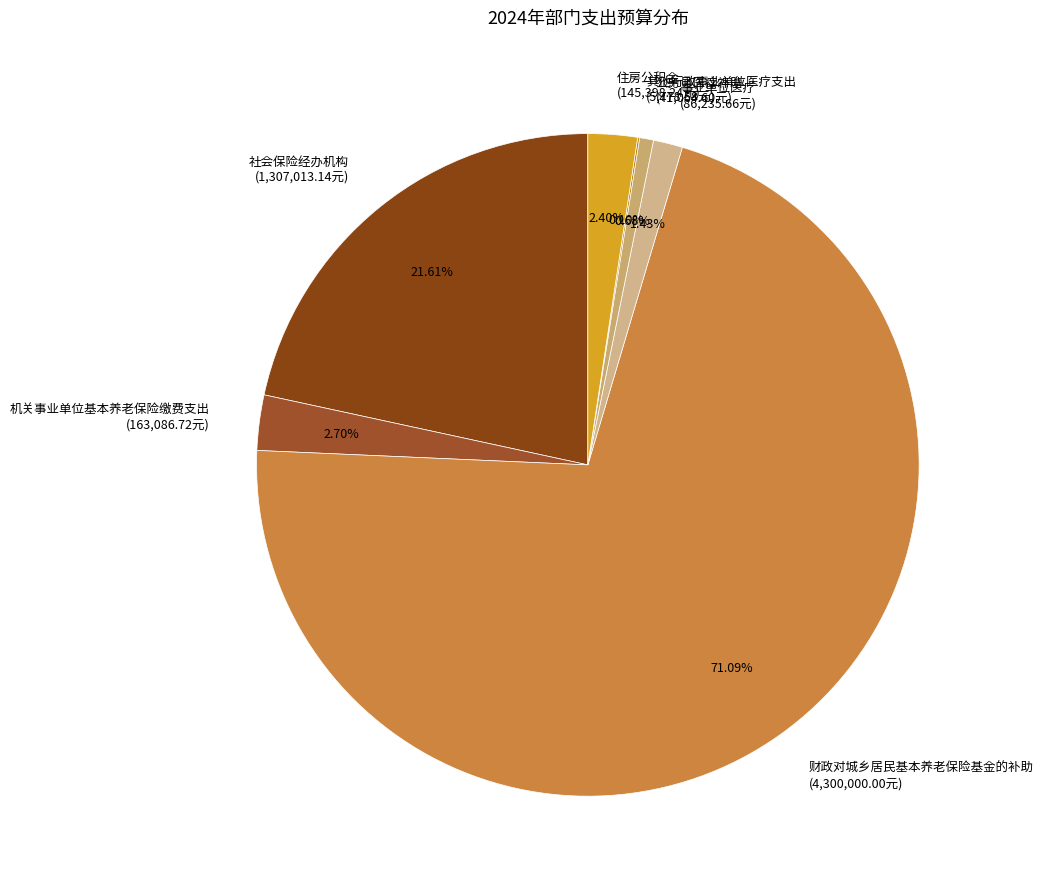

What percentage is the 机关事业单位基本养老保险缴费支出 slice, to the nearest percent?

3%